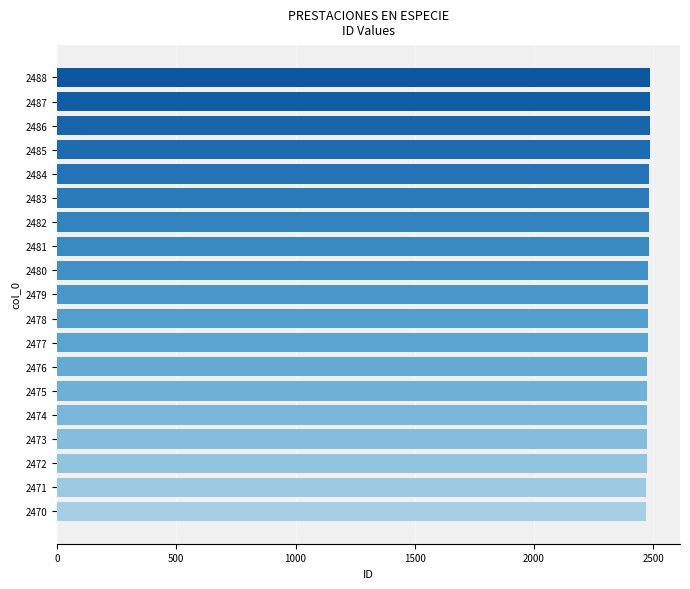

What is the sum of all values?

47101